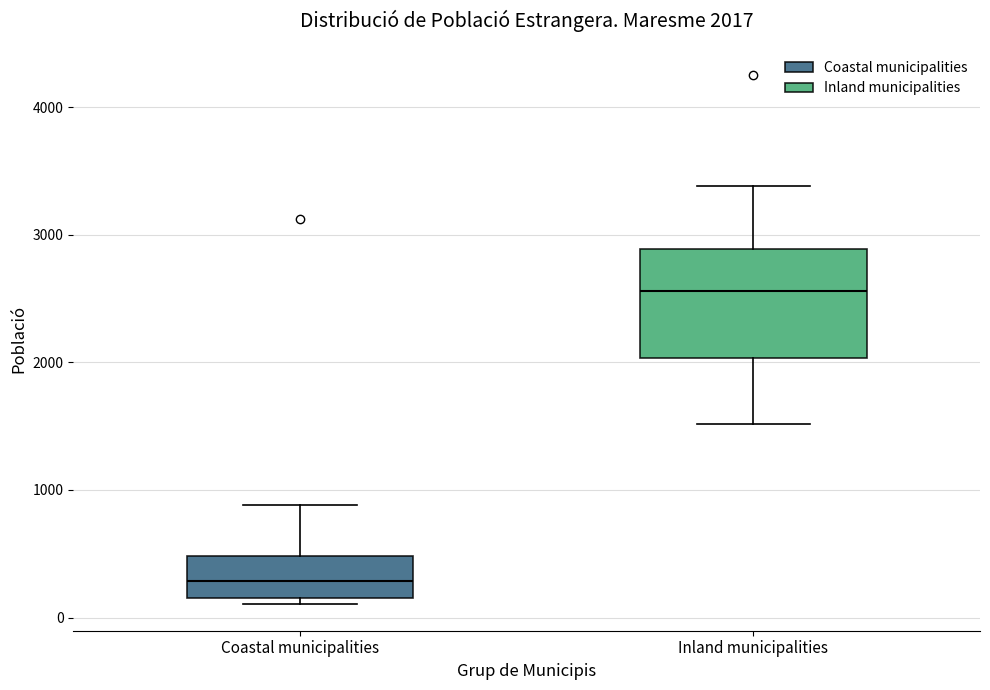

Which box has the lowest median line?

Coastal municipalities